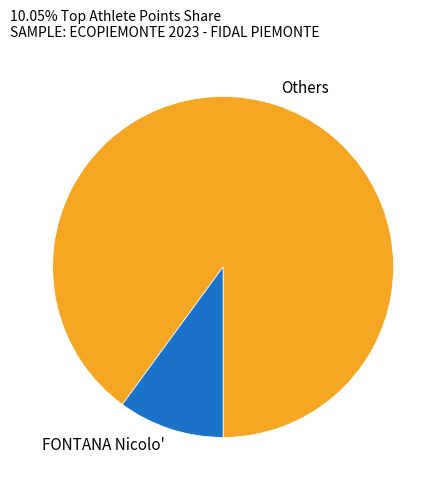

Do Others and FONTANA Nicolo' together represent more than half of the pie?

Yes